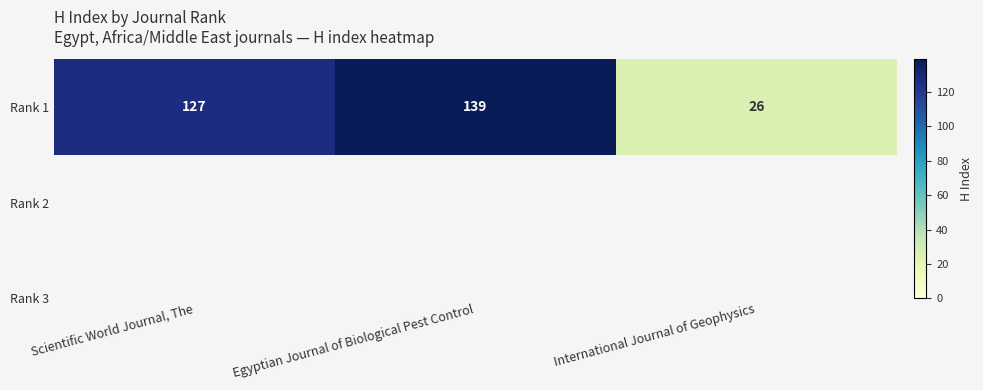

What is the difference between the maximum and second lowest values?

12